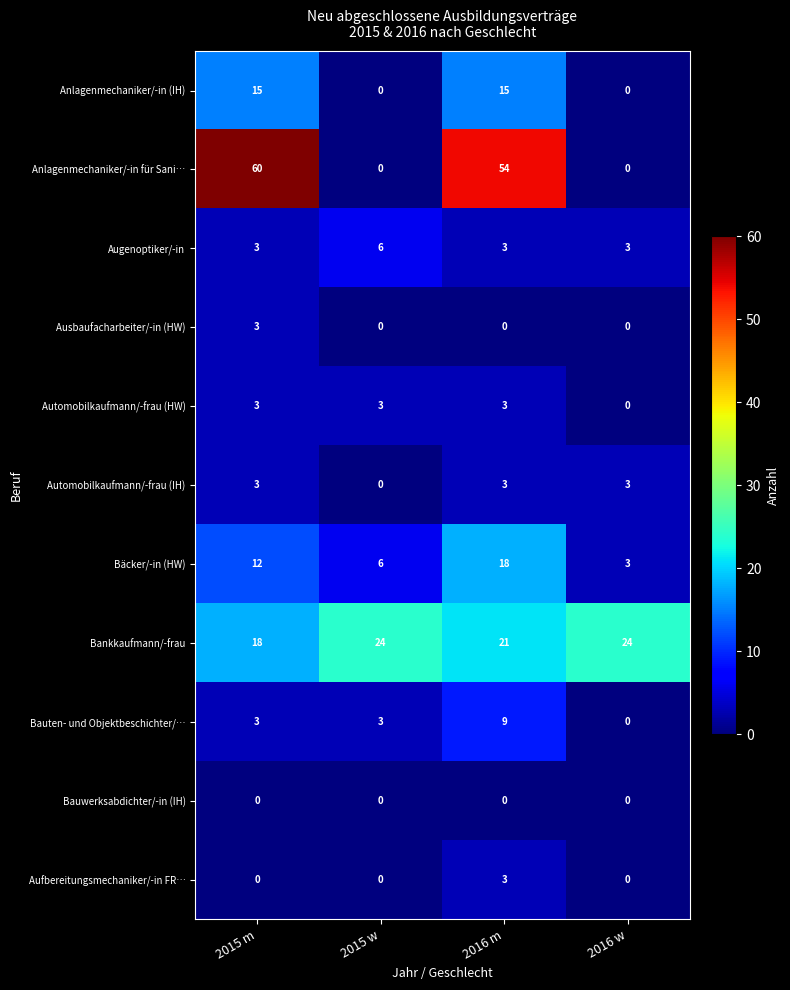

What is the maximum value for Bäcker/-in (HW)?

18